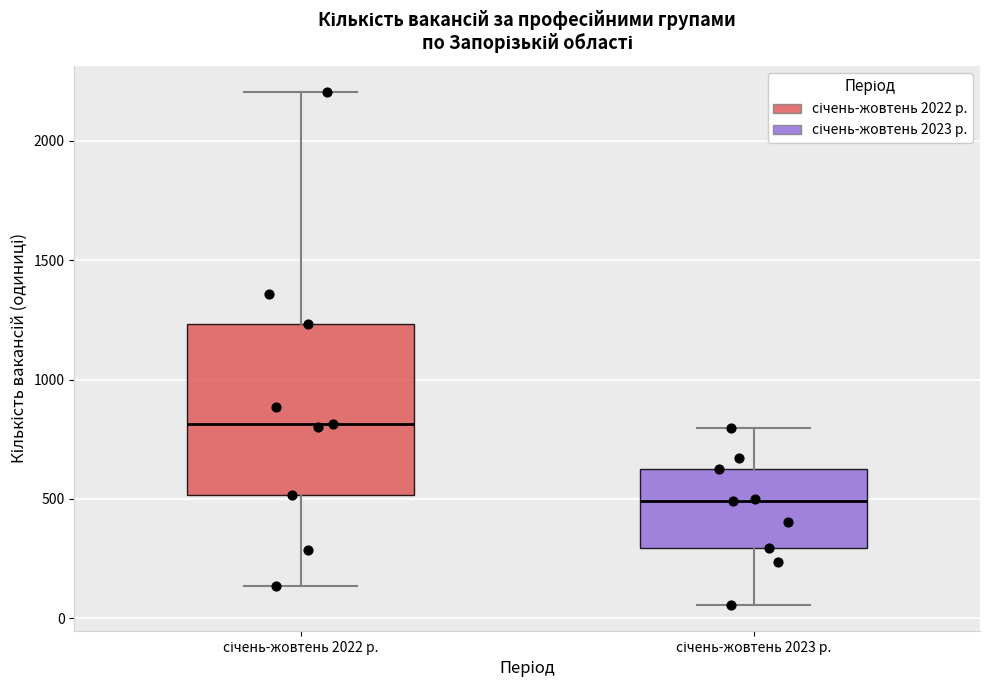

Which box's median line is the highest?

січень-жовтень 2022 р.